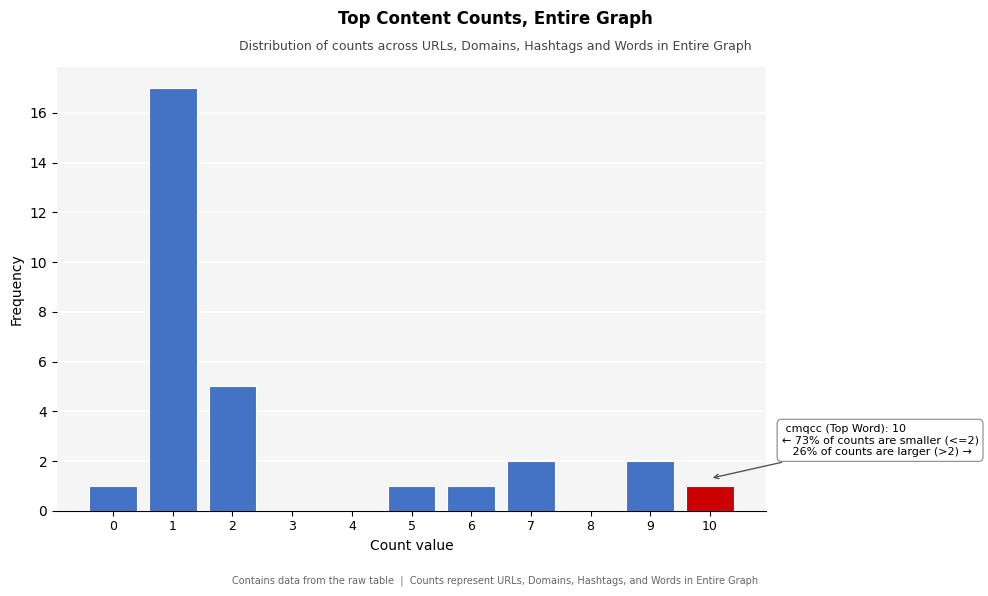

Reading left to right, transcribe all the data shown in this chart.

0=1	1=17	2=5	3=0	4=0	5=1	6=1	7=2	8=0	9=2	10=1